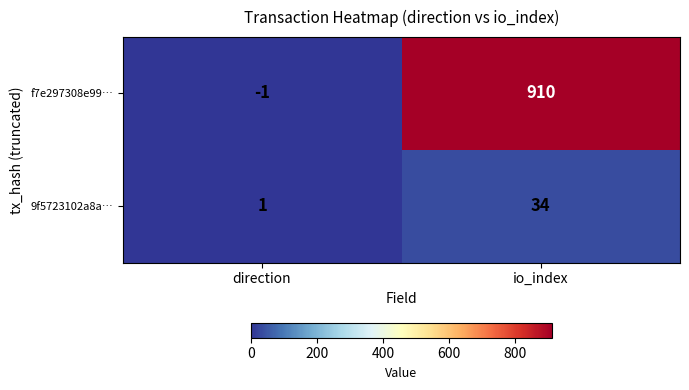

Where is 9f5723102a8a… nearest to the value 17?

direction